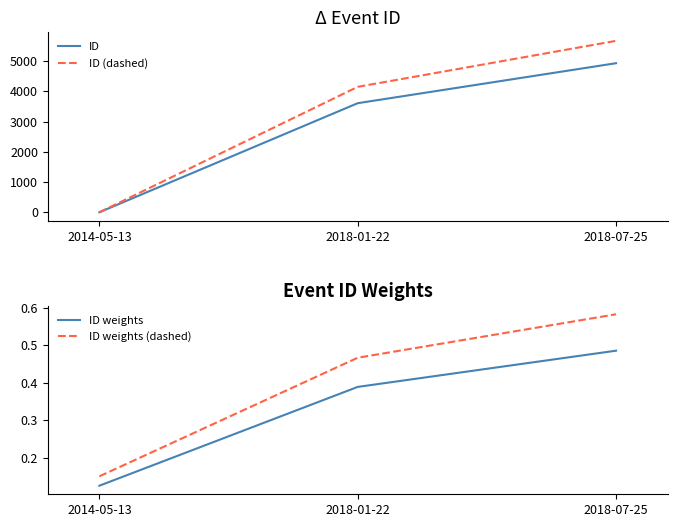

True or false: ID weights (dashed) has a value of 0.2 at 2014-05-13.

True